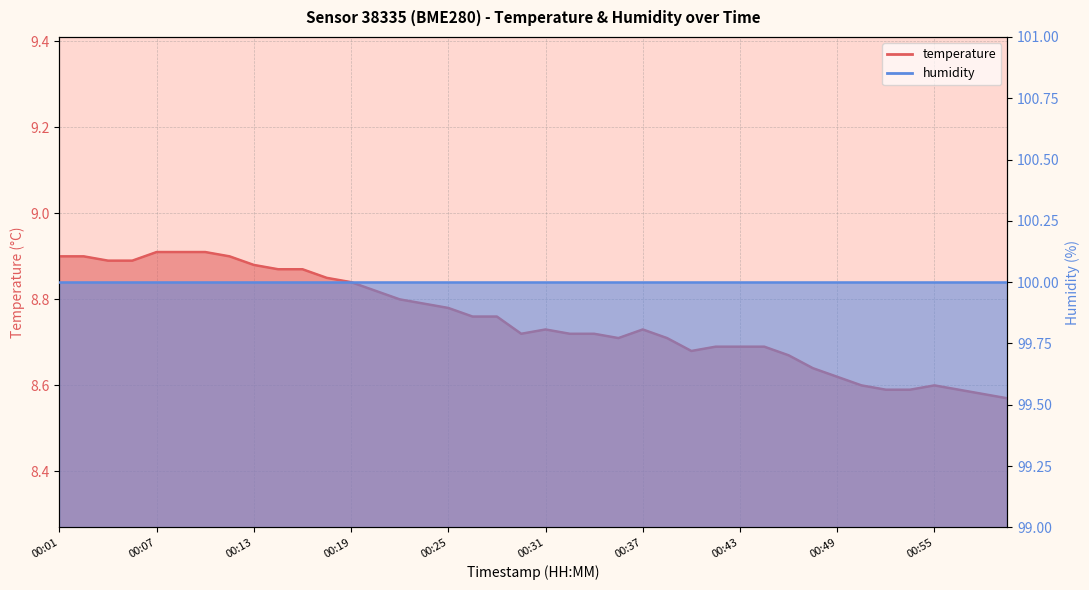

At how many categories does at least one series exceed 69?

40